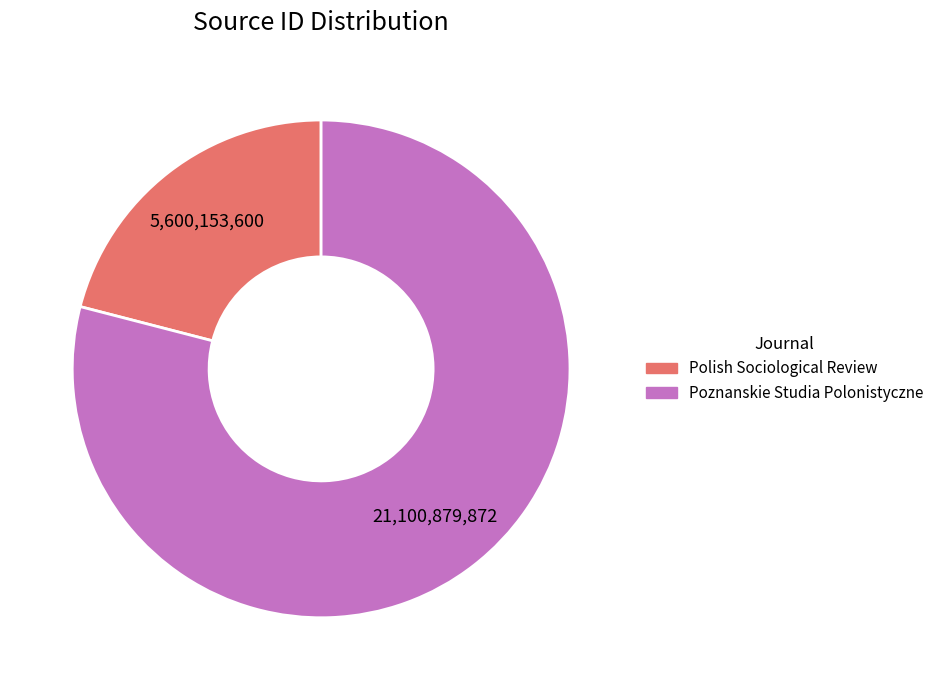

Combined, do Polish Sociological Review and Poznanskie Studia Polonistyczne account for over 50%?

Yes